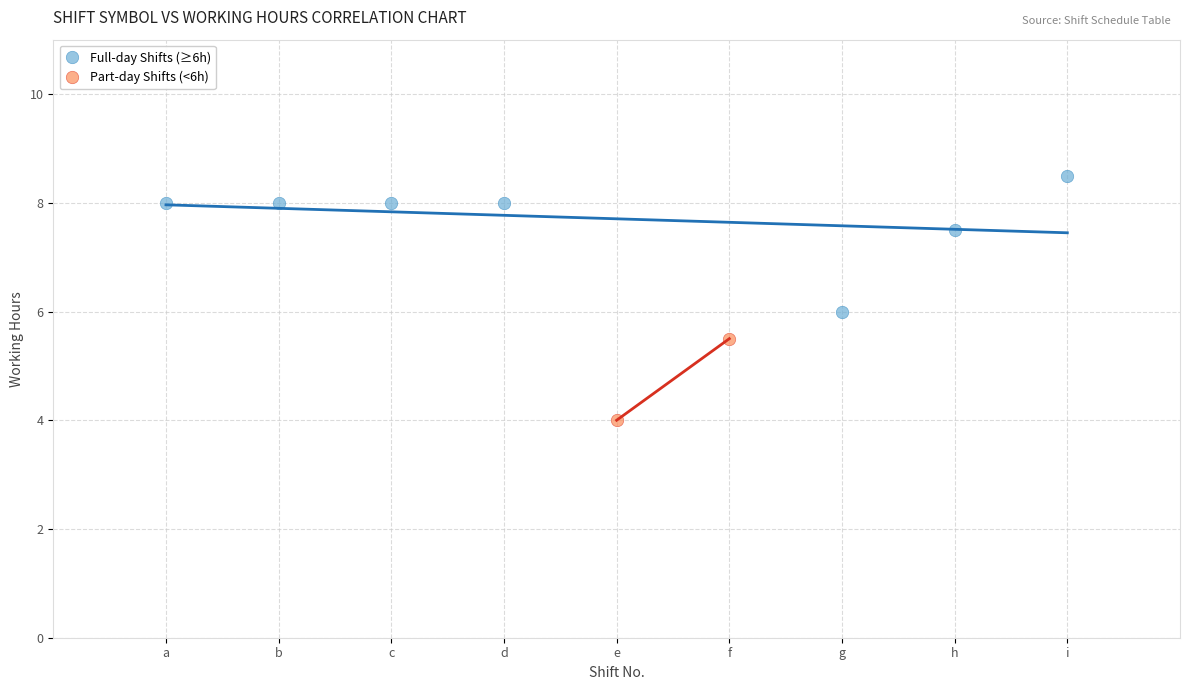

Which series reaches the minimum Y coordinate?

Part-day Shifts (<6h)